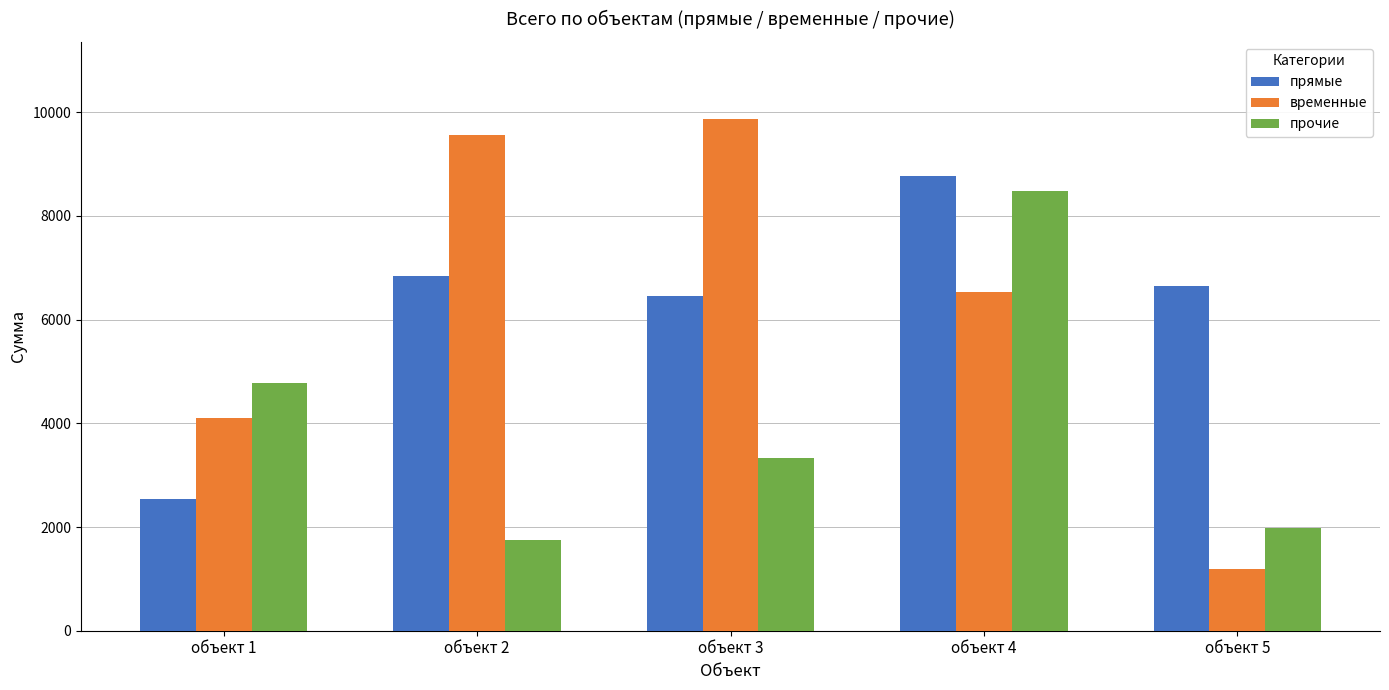

At which label is прямые closest to 5655?

объект 3